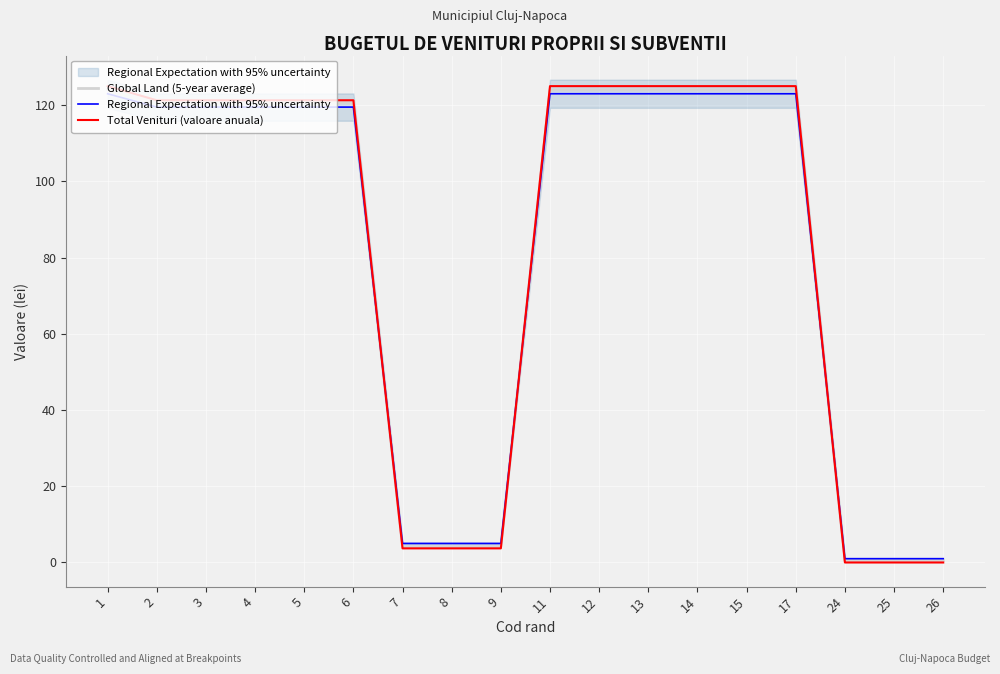

What is the difference between the highest and lowest values at 9?

1.3